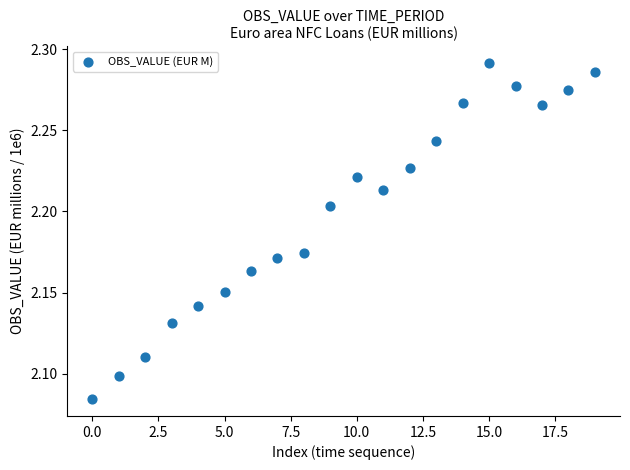

Count the number of points in this scatter plot.

20